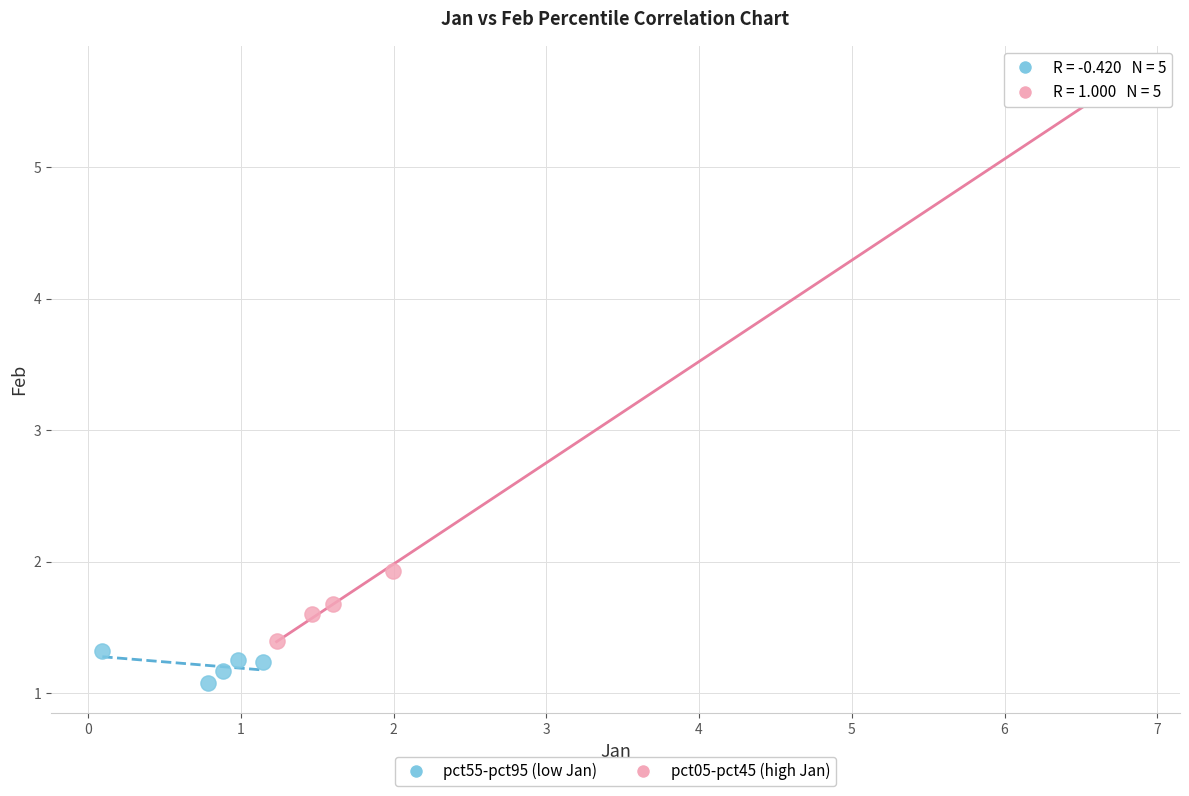

Which series has the widest spread of Y values?

pct05-pct45 (high Jan)